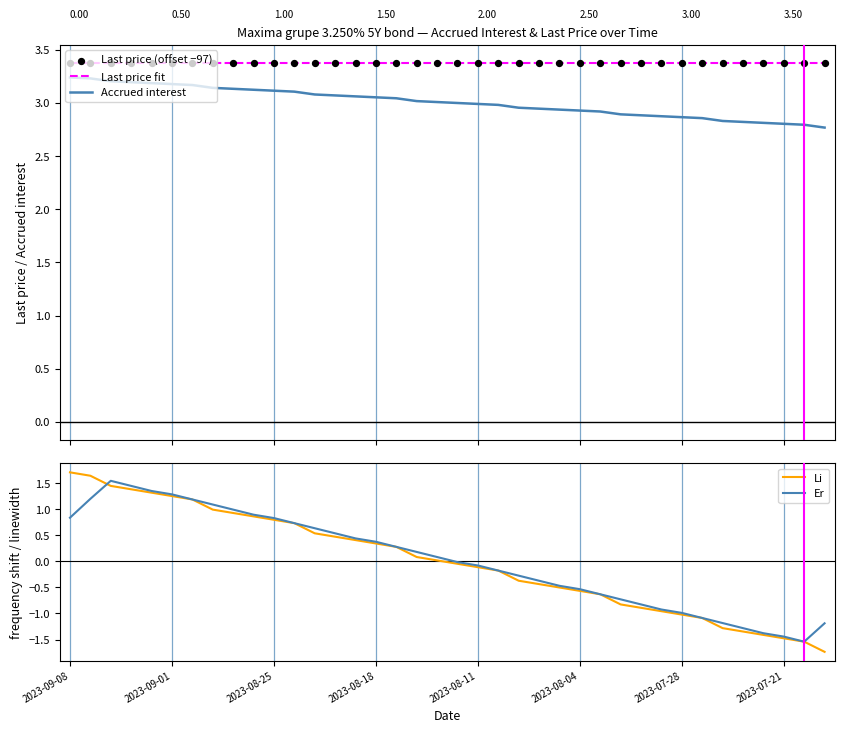

Is the value of Last price (offset −97) at 13 greater than the value of Li at 13?

Yes